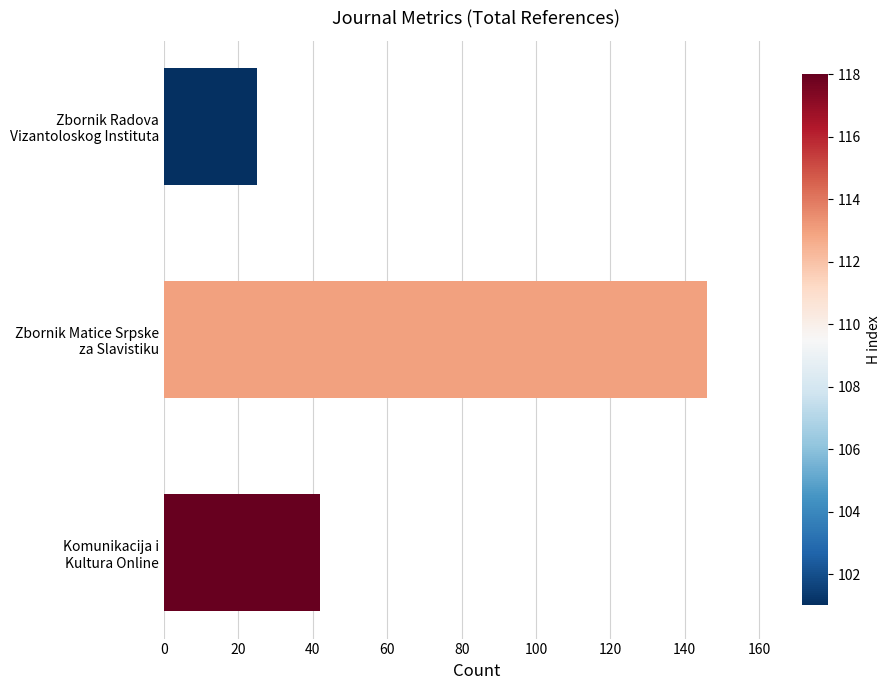

What is the difference between the second highest and minimum values?

17